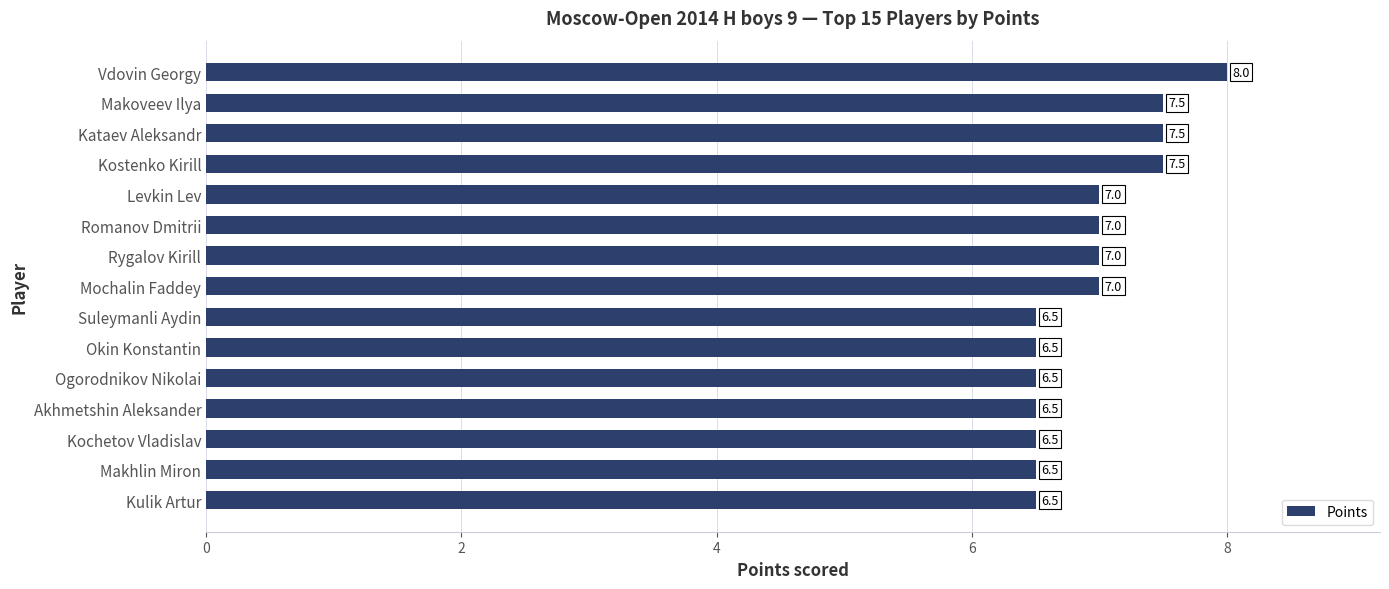

What is the approximate value at Akhmetshin Aleksander?

6.5